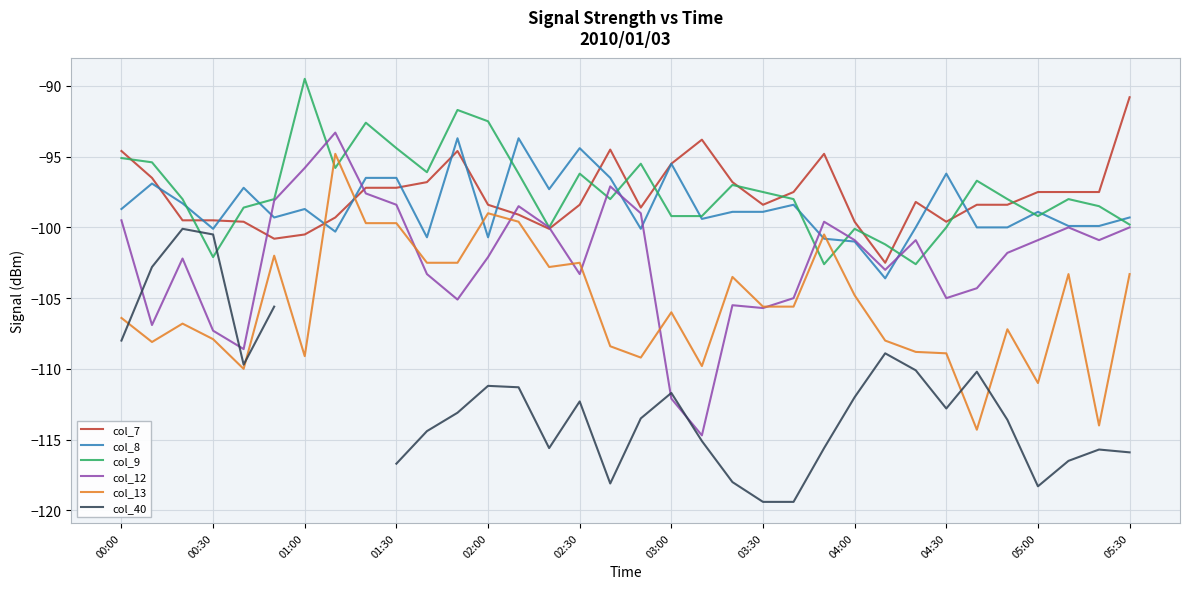

Rank the series by their maximum value, from lowest to highest.

col_40, col_13, col_8, col_12, col_7, col_9